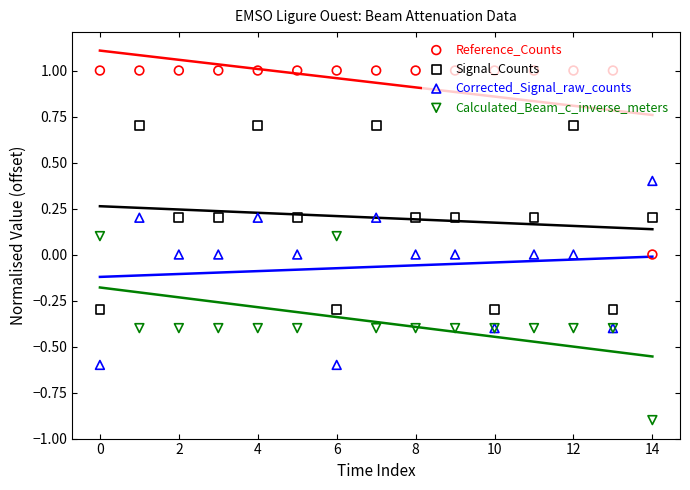

What are all the series names shown in the legend?

Reference_Counts, Signal_Counts, Corrected_Signal_raw_counts, Calculated_Beam_c_inverse_meters